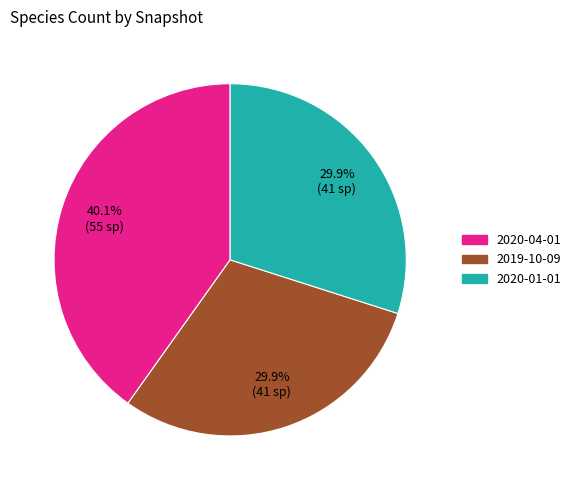

Does 2019-10-09 account for over 50% of the chart?

No